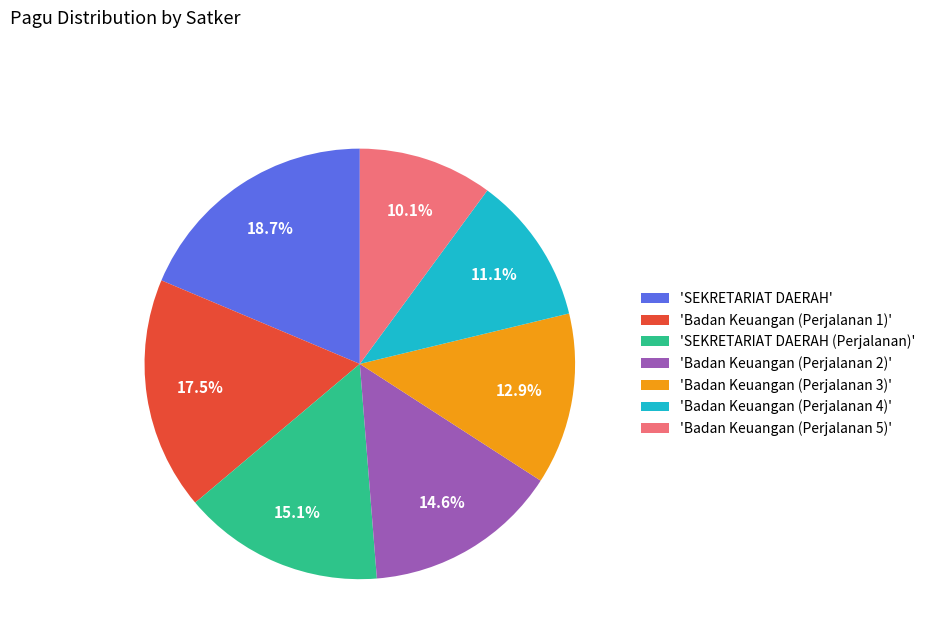

Combined, do 'Badan Keuangan (Perjalanan 4)' and 'Badan Keuangan (Perjalanan 1)' account for over 50%?

No